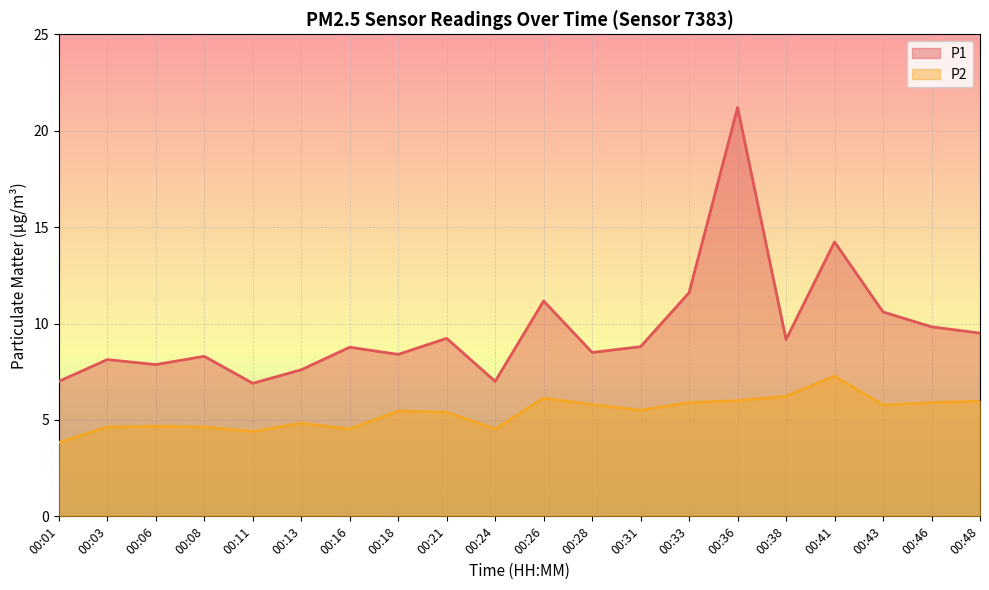

Reading left to right, list all the values displayed in this chart.

P1: 00:01=7.0	00:03=8.1	00:06=7.9	00:08=8.3	00:11=6.9	00:13=7.6	00:16=8.8	00:18=8.4	00:21=9.2	00:24=7.0	00:26=11.2	00:28=8.5	00:31=8.8	00:33=11.6	00:36=21.2	00:38=9.2	00:41=14.2	00:43=10.6	00:46=9.8	00:48=9.5
P2: 00:01=3.8	00:03=4.6	00:06=4.7	00:08=4.6	00:11=4.4	00:13=4.8	00:16=4.5	00:18=5.5	00:21=5.4	00:24=4.5	00:26=6.1	00:28=5.8	00:31=5.5	00:33=5.9	00:36=6.0	00:38=6.2	00:41=7.3	00:43=5.8	00:46=5.9	00:48=6.0